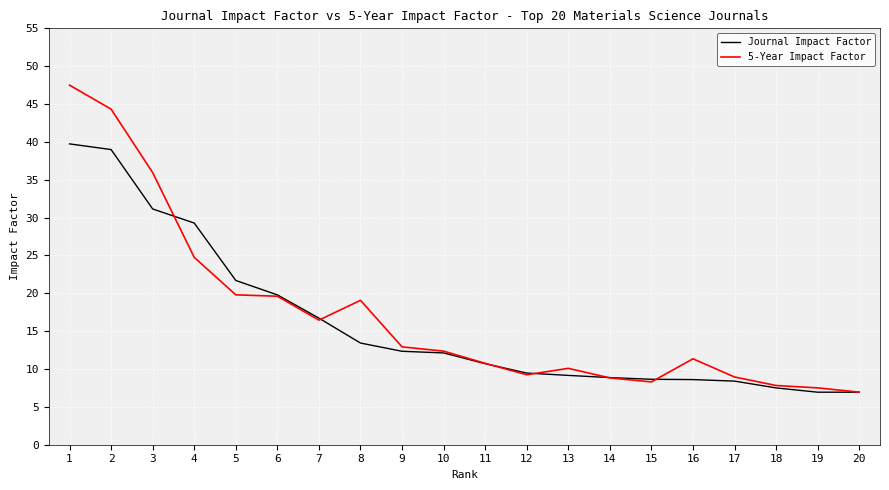

Does the chart display data point markers on the line(s)?

No